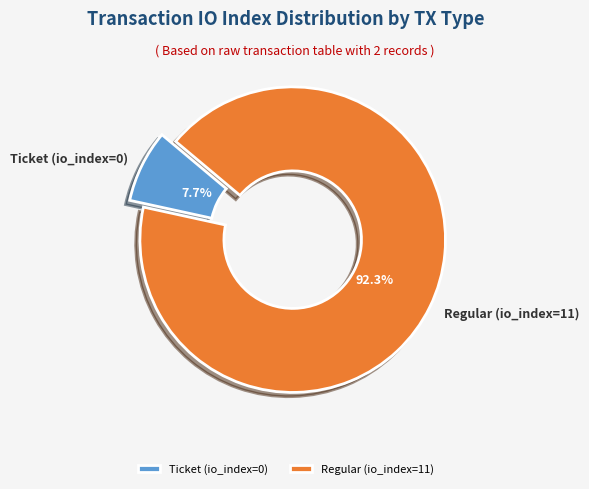

Is there a majority slice in this chart?

Yes